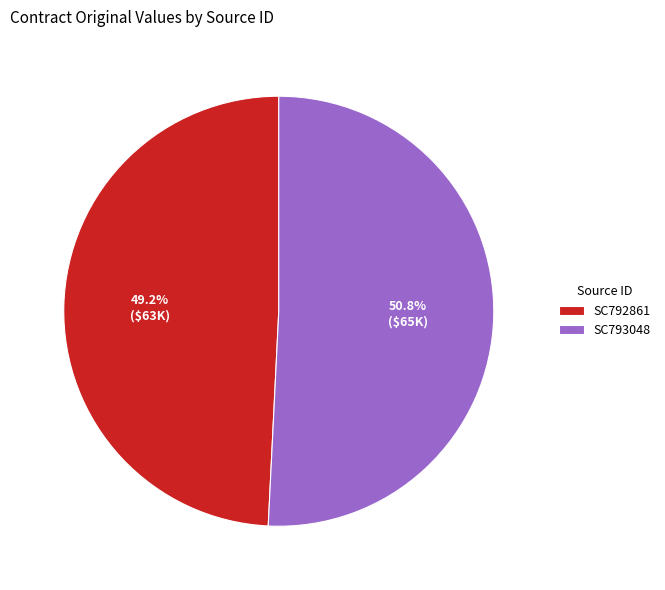

Approximately how many times larger is the value at SC792861 compared to SC793048?

1.0